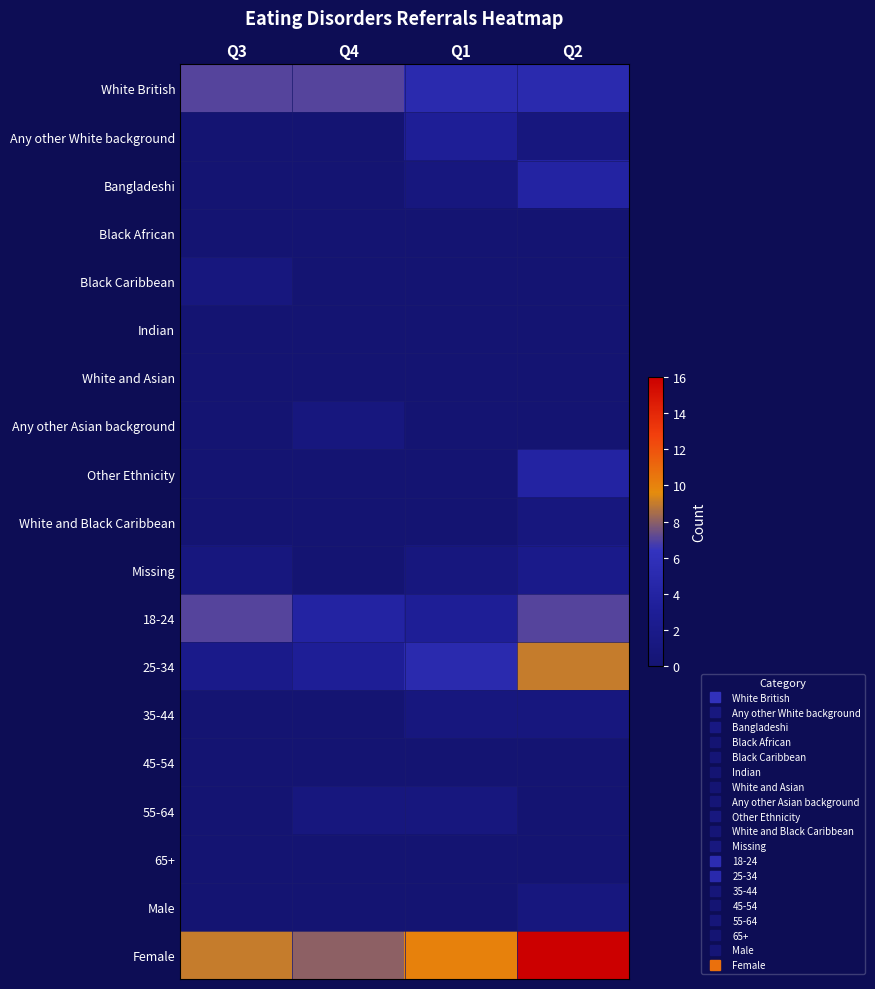

Which category has the highest value across all series?

Q2